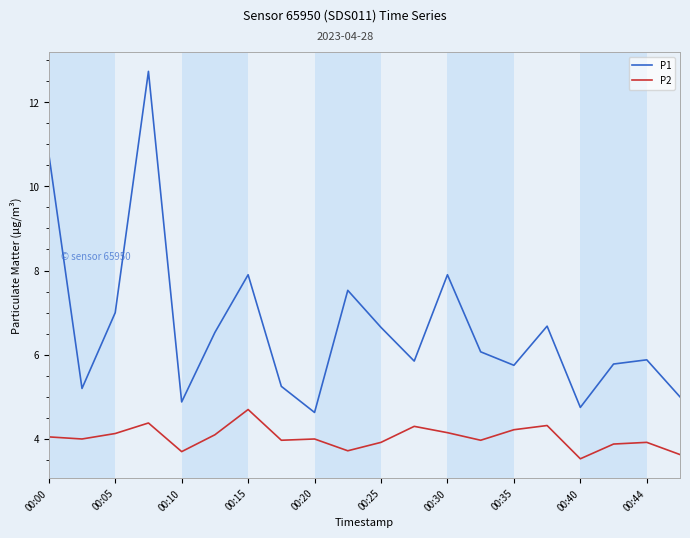

Which series has the widest spread of values?

P1